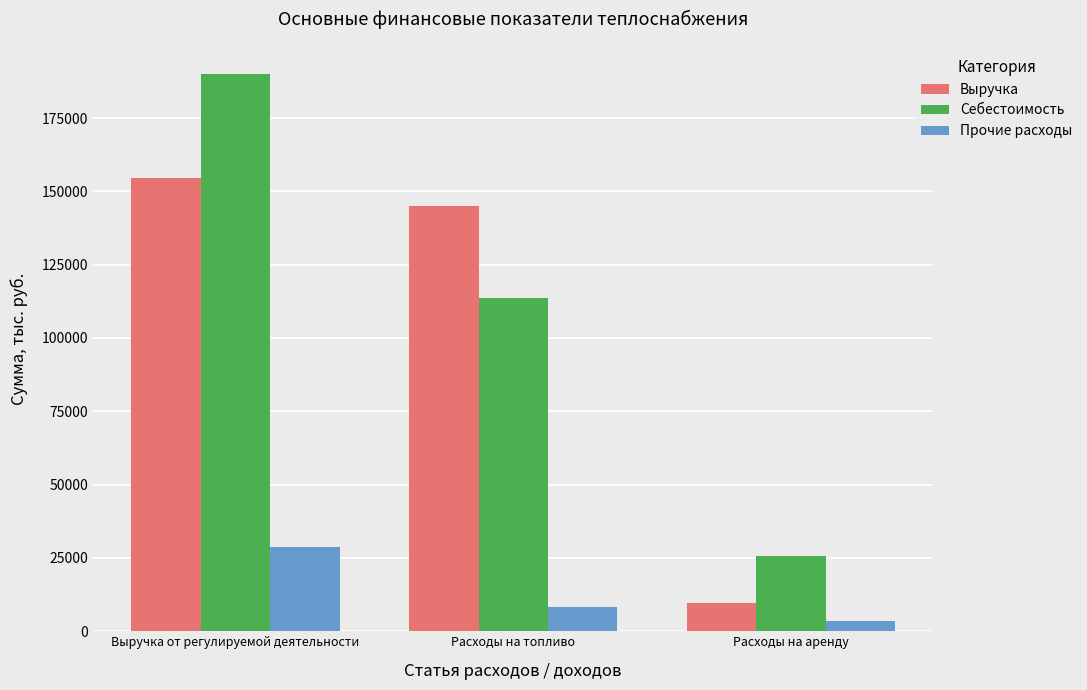

What is the maximum value for Выручка?

154619.4